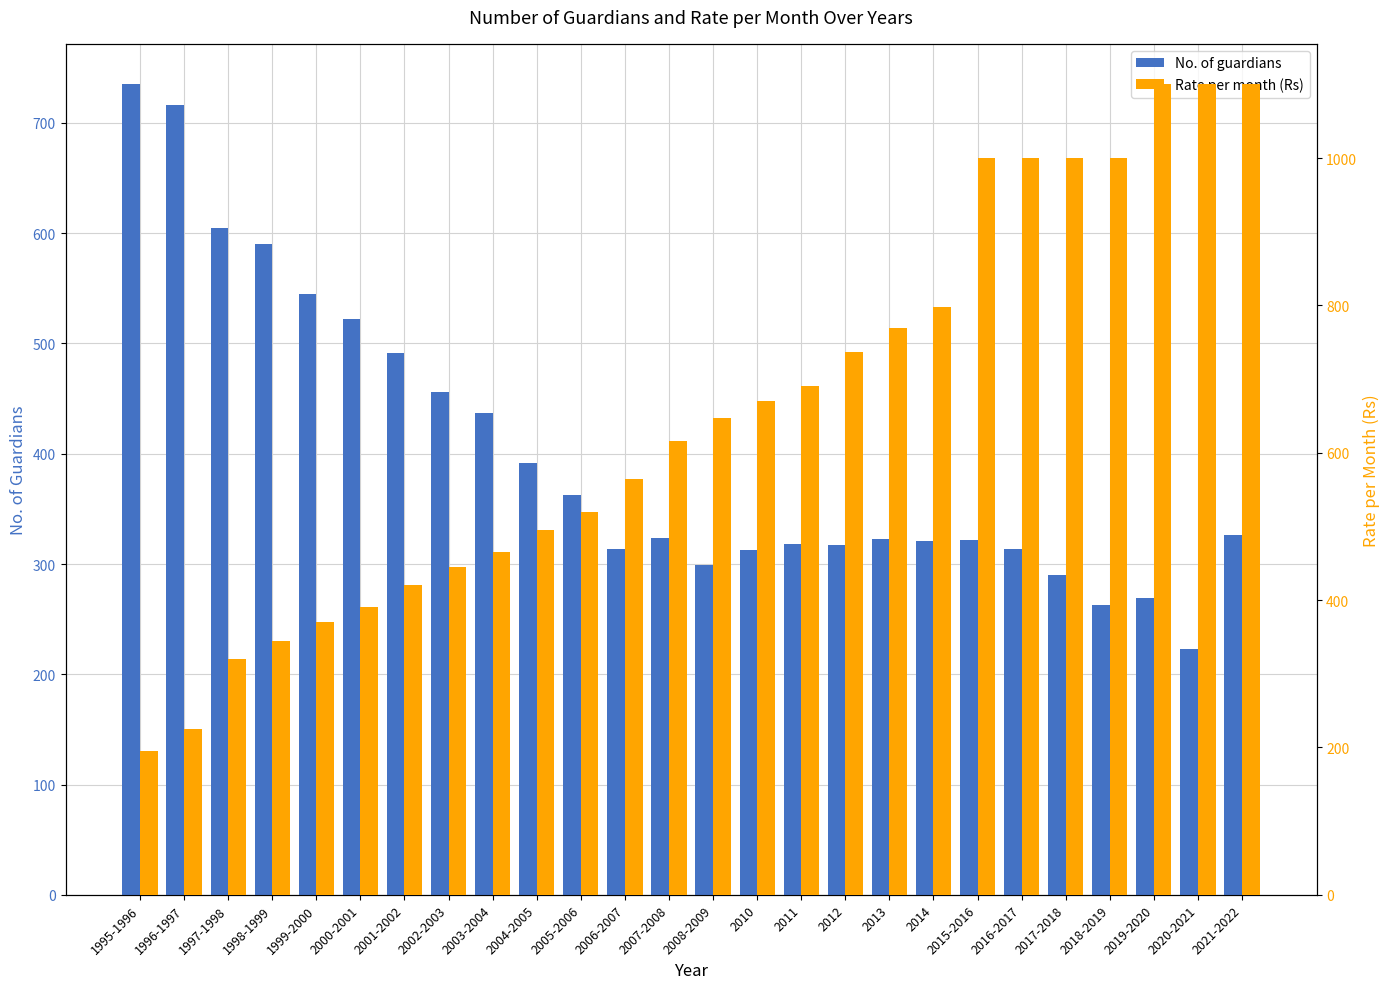

Rank the series at 2018-2019 from highest to lowest value.

Rate per month (Rs), No. of guardians